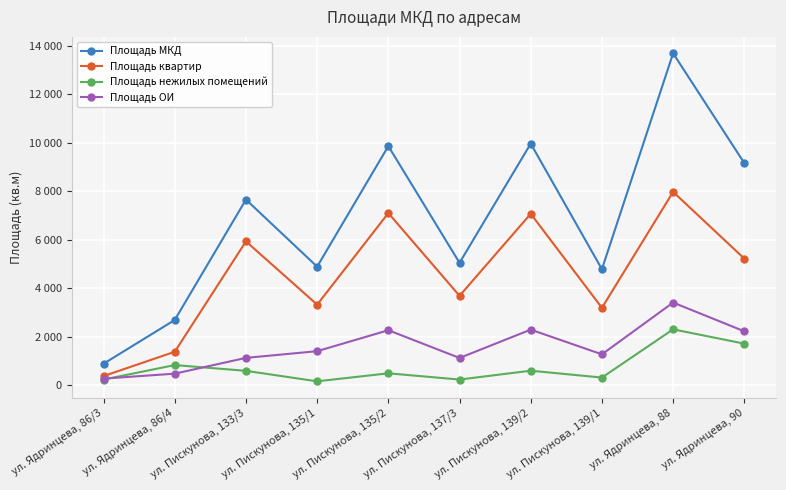

What are all the series names shown in the legend?

Площадь МКД, Площадь квартир, Площадь нежилых помещений, Площадь ОИ